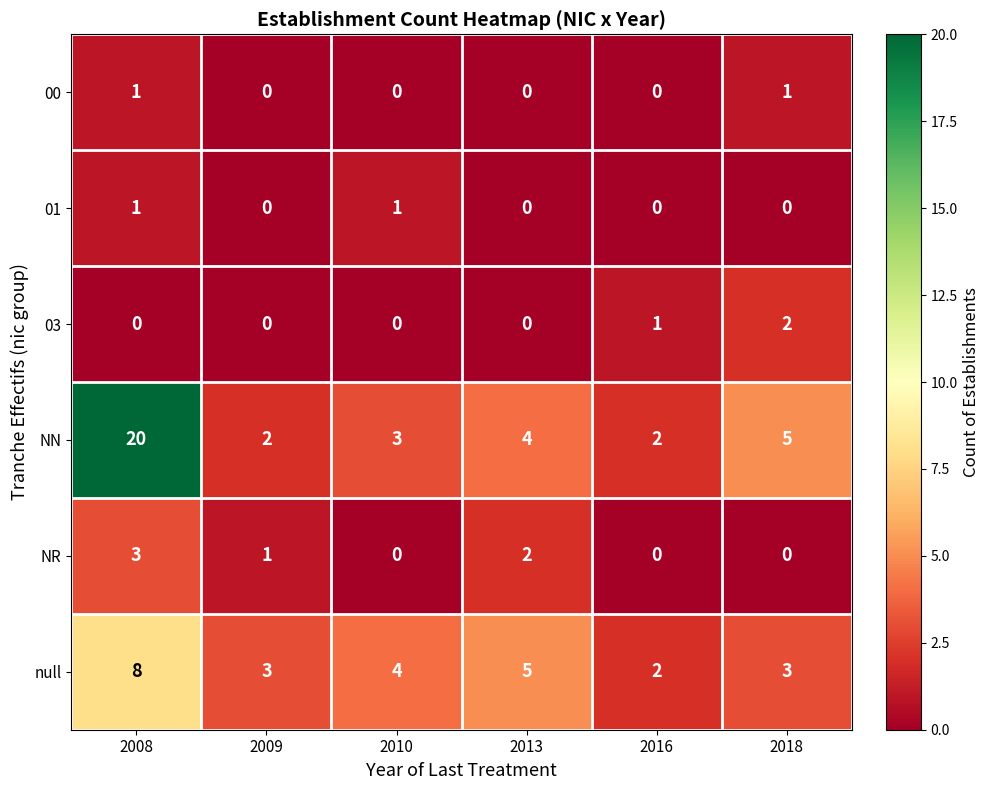

What is the greatest value displayed?

20